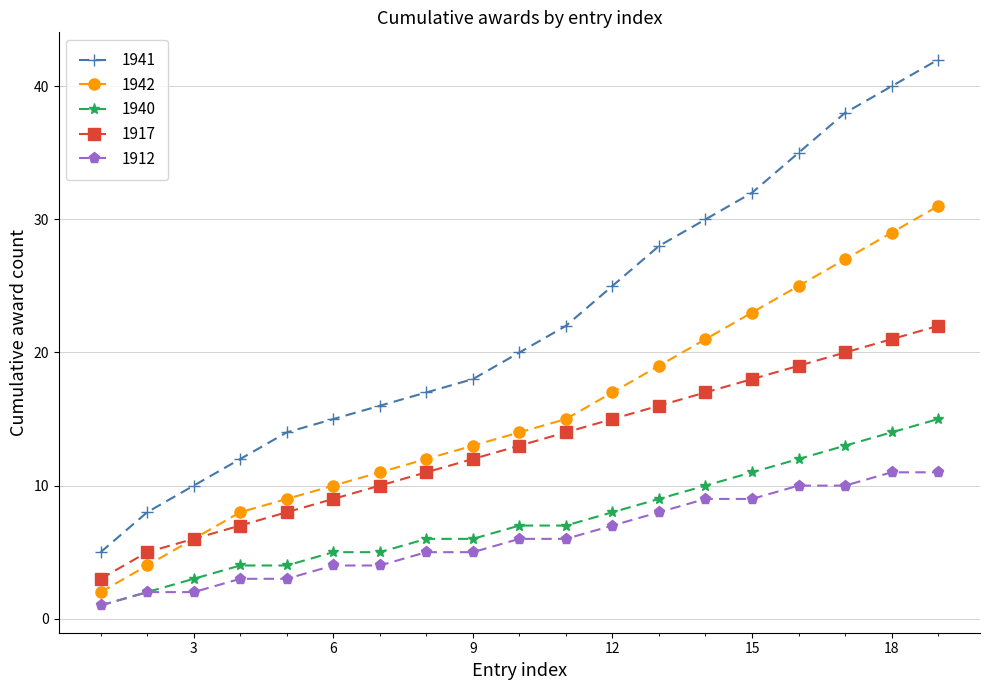

List the series in order of their peak value, lowest first.

1912, 1940, 1917, 1942, 1941